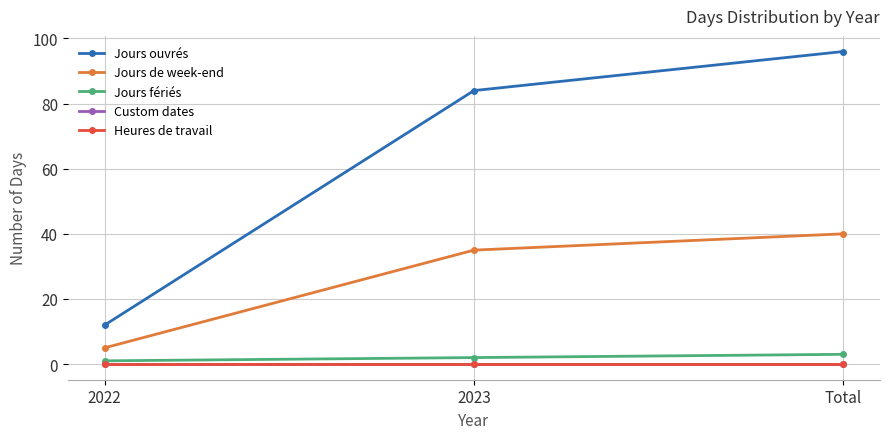

What is the difference between the highest and lowest values at 2022?

12